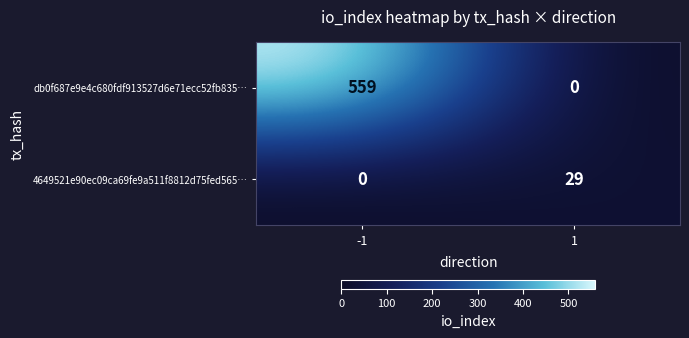

How many distinct data groups are displayed?

2